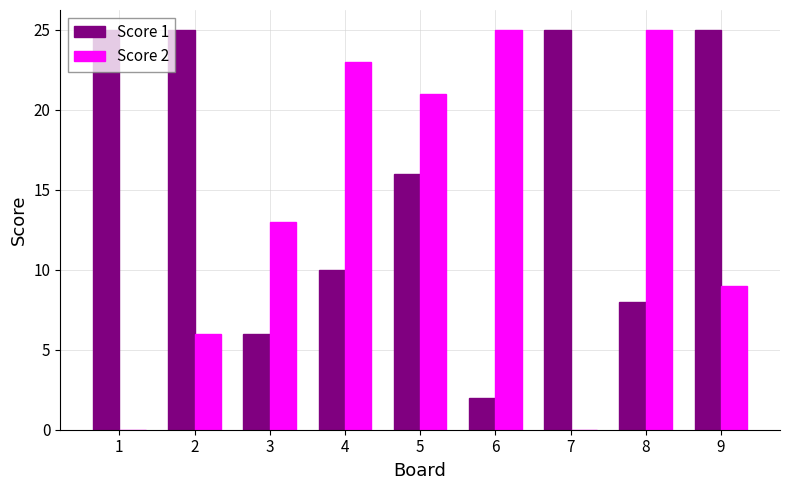

Which series has the largest total across all categories?

Score 1